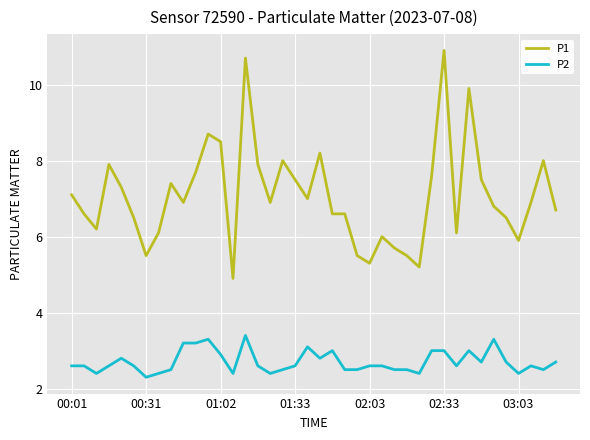

Count the number of categories in the chart.

40